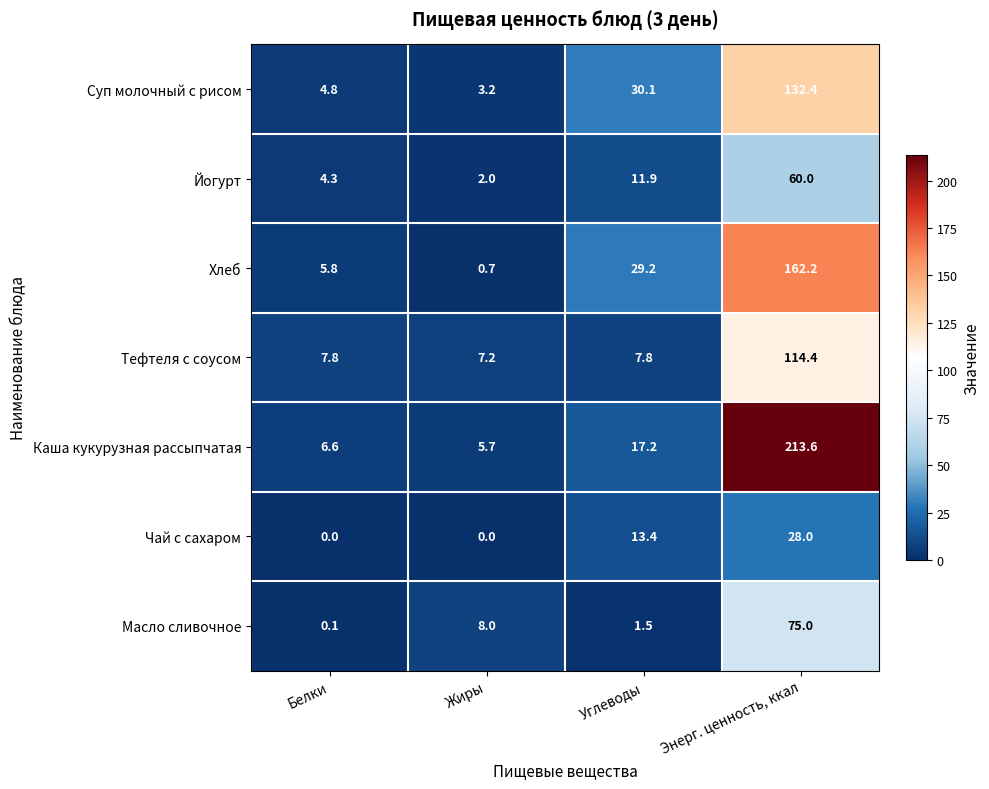

Reading left to right, what are all the values shown in this chart?

Суп молочный с рисом: Белки=4.8	Жиры=3.2	Углеводы=30.1	Энерг. ценность, ккал=132.4
Йогурт: Белки=4.3	Жиры=2.0	Углеводы=11.9	Энерг. ценность, ккал=60.0
Хлеб: Белки=5.8	Жиры=0.7	Углеводы=29.2	Энерг. ценность, ккал=162.2
Тефтеля с соусом: Белки=7.8	Жиры=7.2	Углеводы=7.8	Энерг. ценность, ккал=114.4
Каша кукурузная рассыпчатая: Белки=6.6	Жиры=5.7	Углеводы=17.2	Энерг. ценность, ккал=213.6
Чай с сахаром: Белки=0.0	Жиры=0.0	Углеводы=13.4	Энерг. ценность, ккал=28.0
Масло сливочное: Белки=0.1	Жиры=8.0	Углеводы=1.5	Энерг. ценность, ккал=75.0